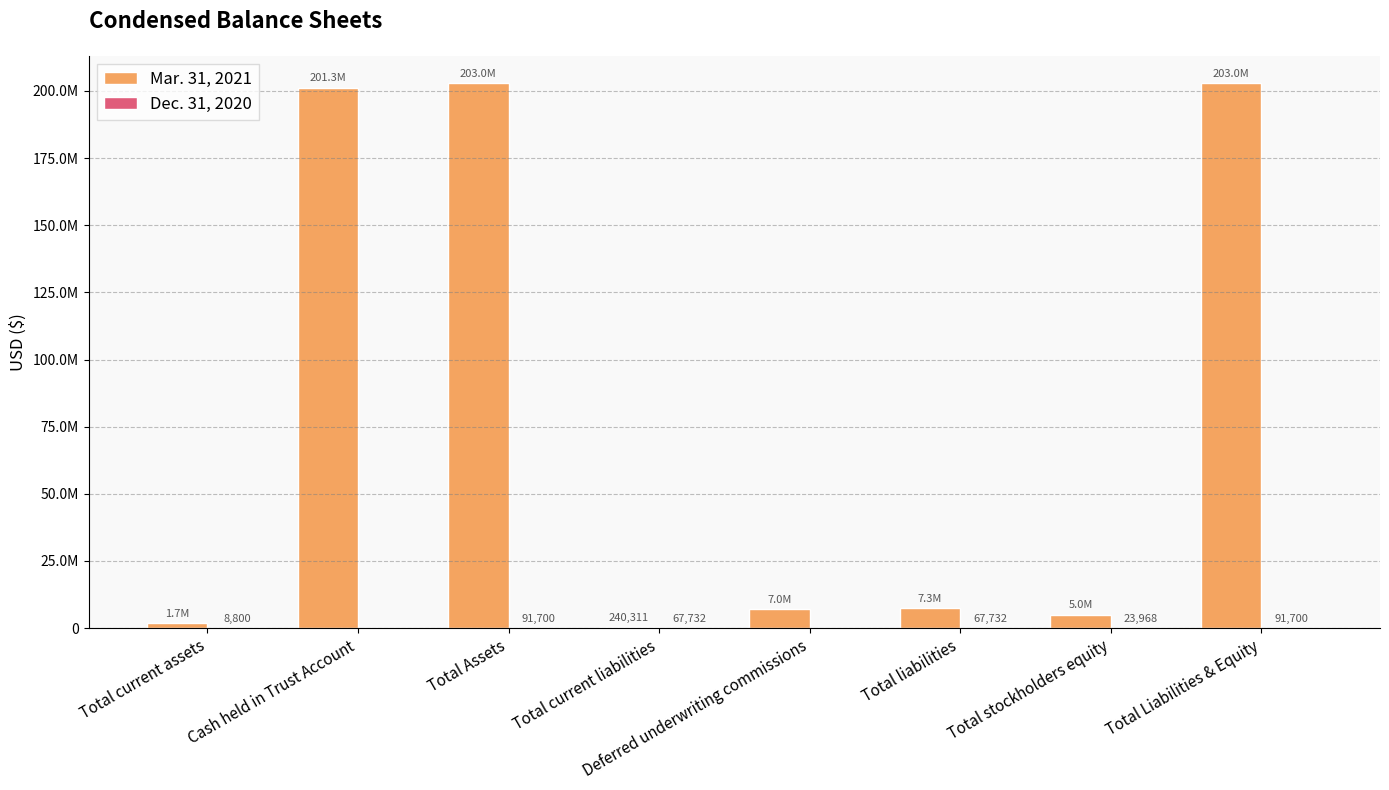

What is the sum of all Dec. 31, 2020 values?

351632